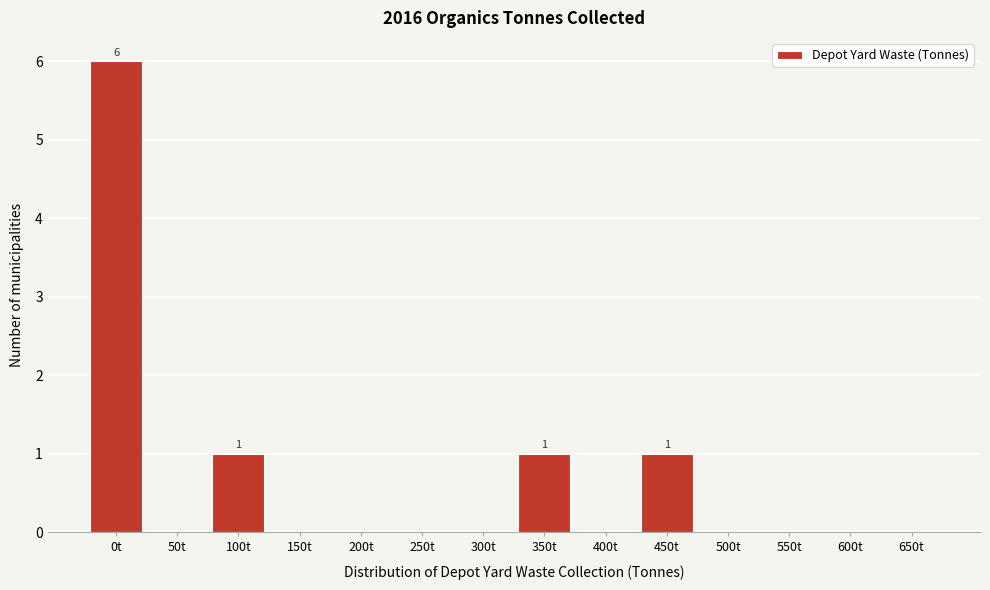

Reading right to left, list all the values displayed in this chart.

650t=0	600t=0	550t=0	500t=0	450t=1	400t=0	350t=1	300t=0	250t=0	200t=0	150t=0	100t=1	50t=0	0t=6